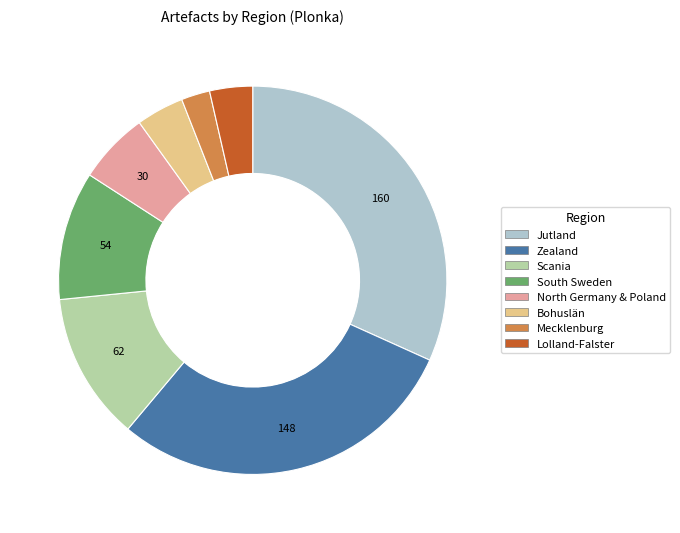

Does any single category account for the majority?

No